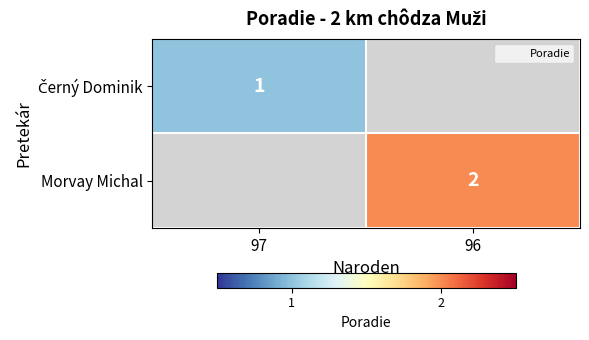

The value of Morvay Michal at 96 is 3. True or false?

False